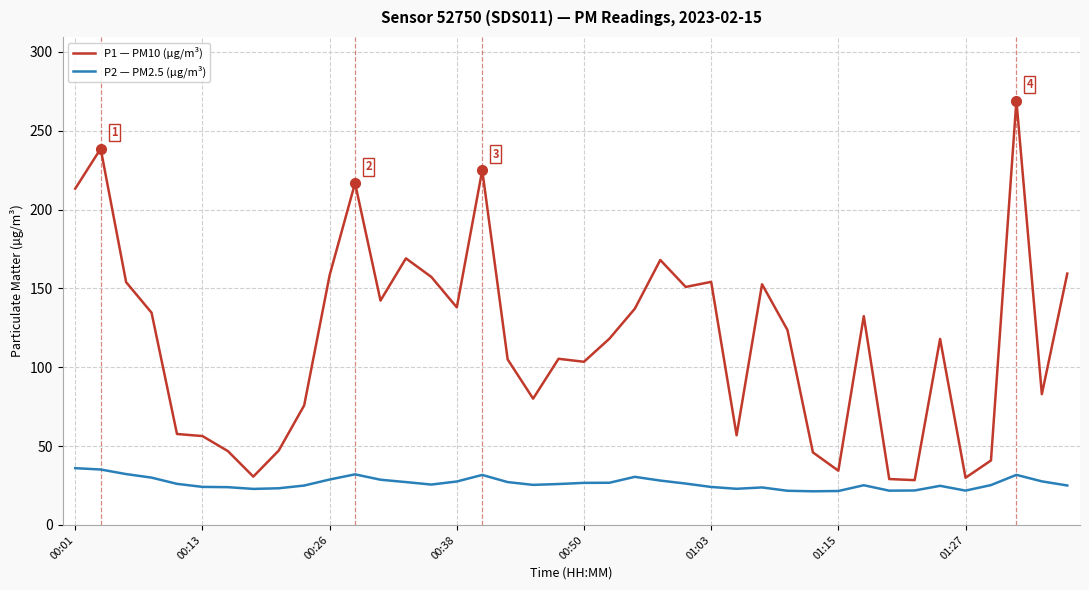

Which series has the largest range (max minus min)?

P1 — PM10 (µg/m³)